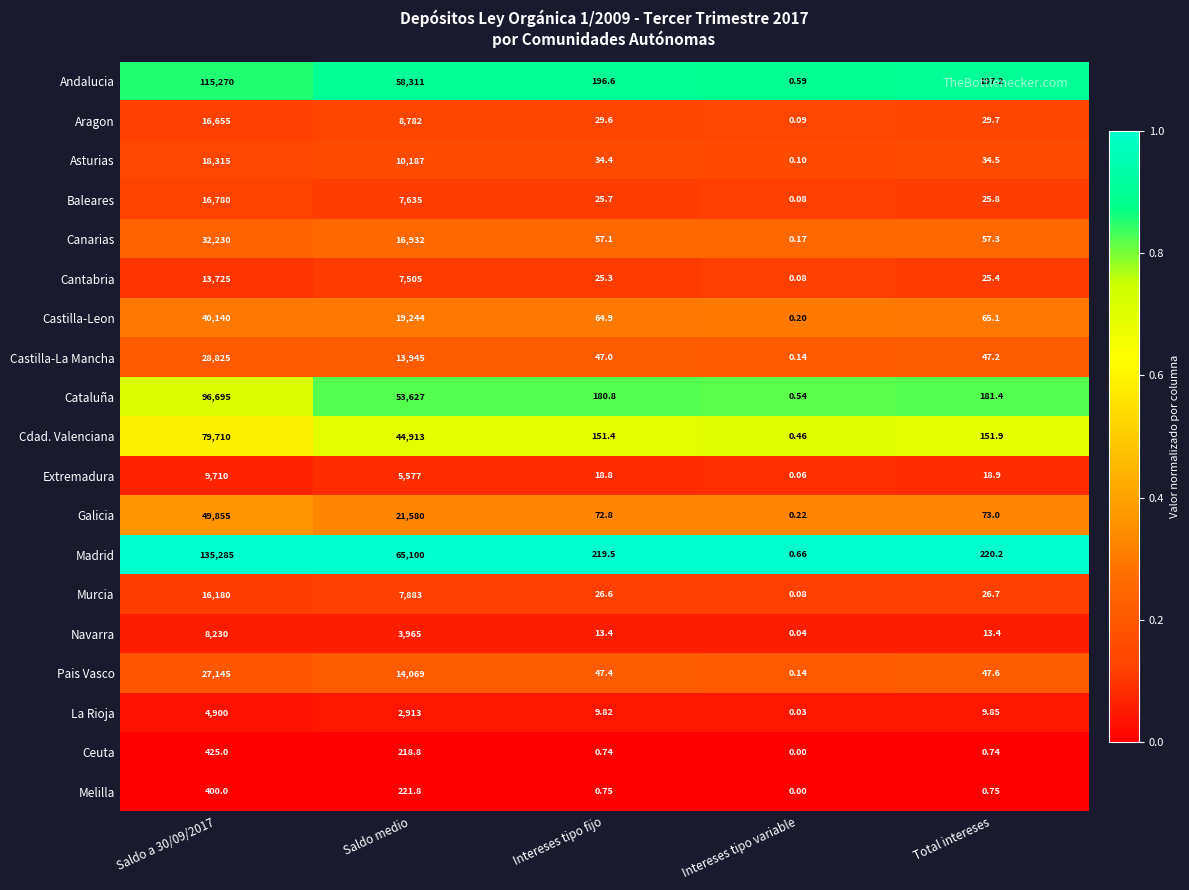

At which label is Ceuta closest to 212?

Saldo medio